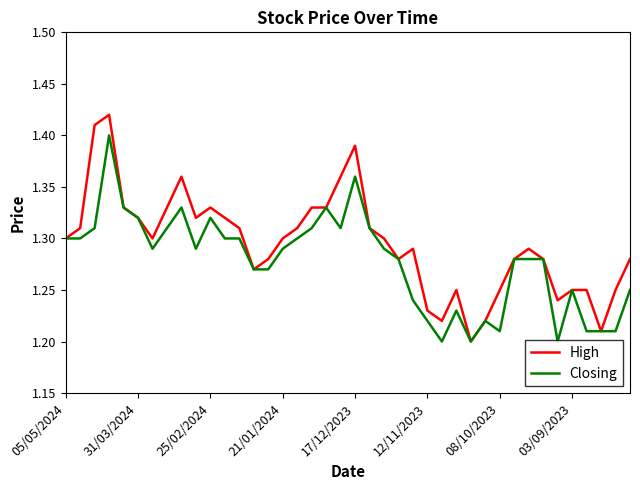

List the series in order of their overall mean, highest first.

High, Closing